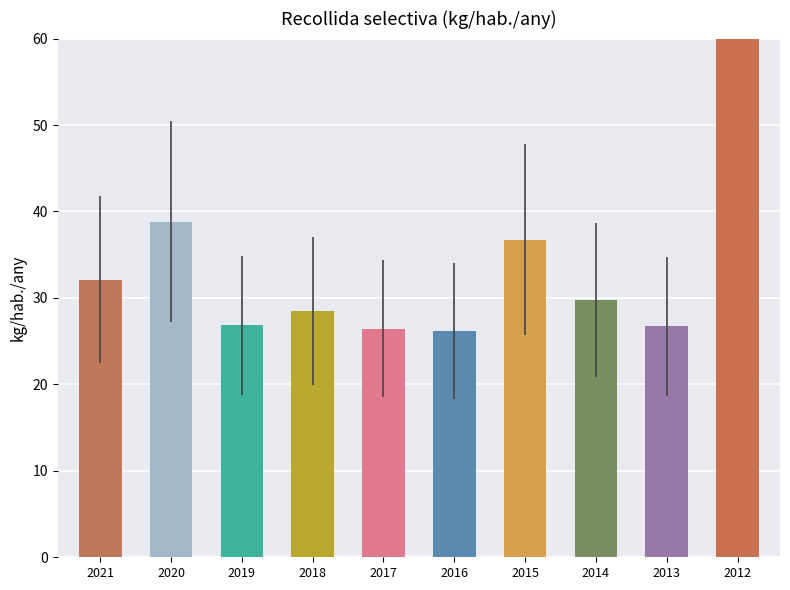

How many distinct data groups are displayed?

1